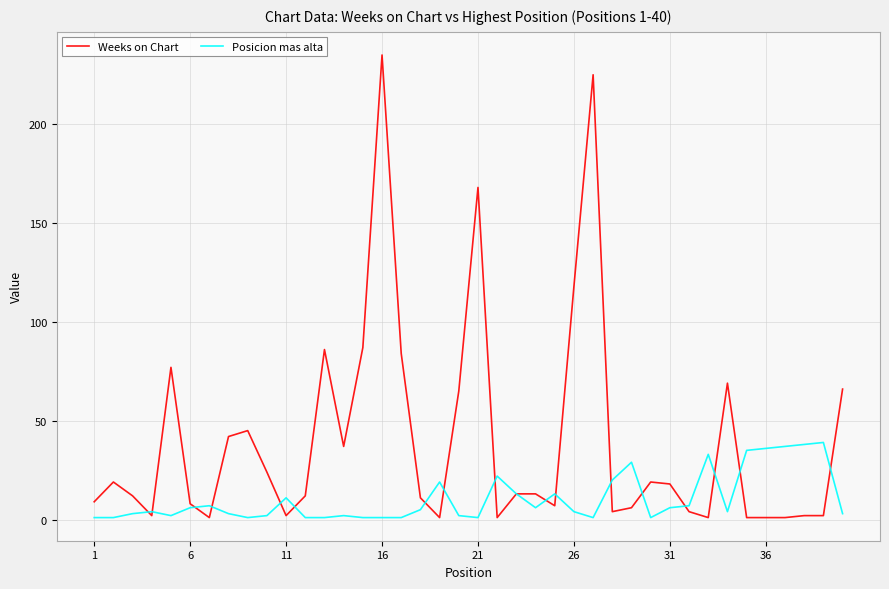

At how many categories does at least one series exceed 203?

2